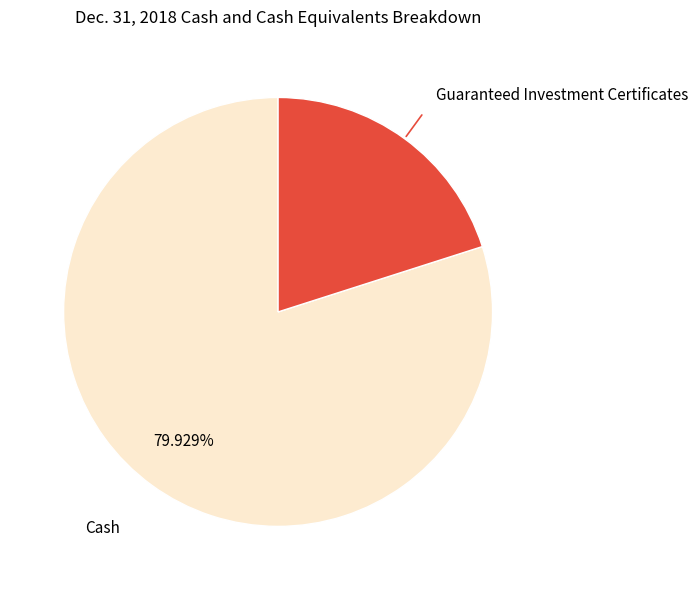

Does Guaranteed Investment Certificates represent more than half of the total?

No